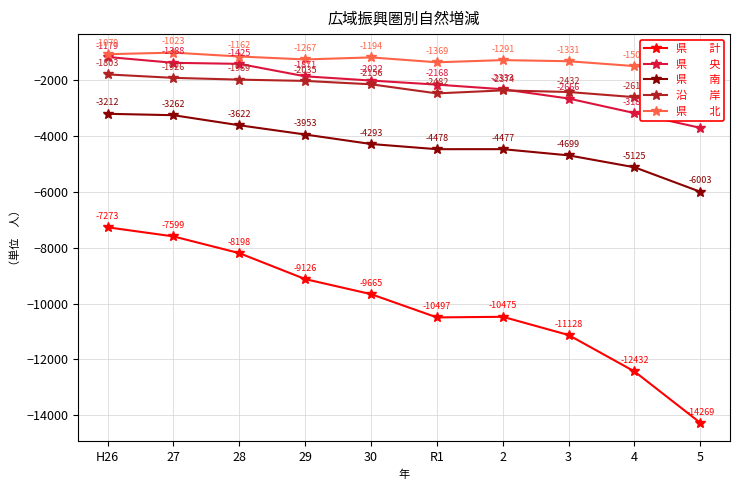

True or false: 県　　北 and 県　　央 cross at least once.

False